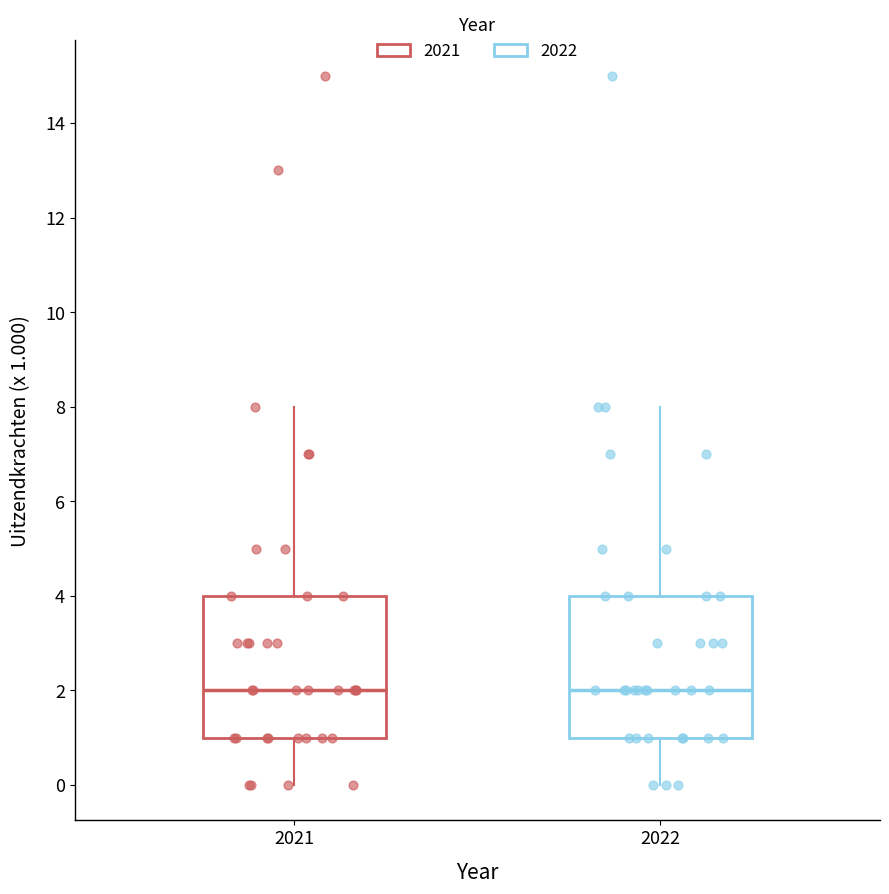

Where is the upper edge of the box at x = 2022 on the y-axis? The values are not printed on the chart, so give them approximately, as read against the axis.

4